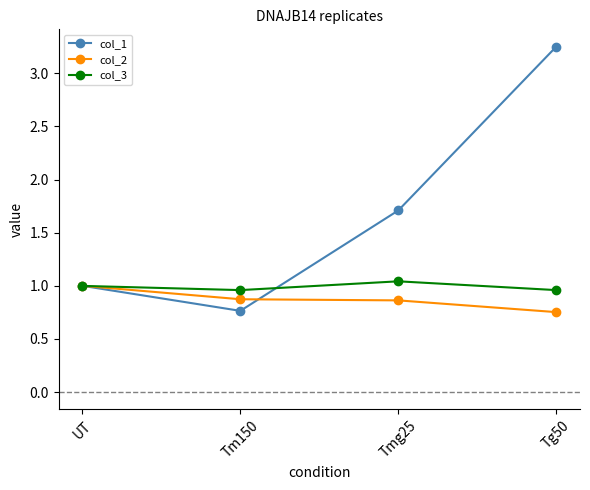

What are all the series names shown in the legend?

col_1, col_2, col_3